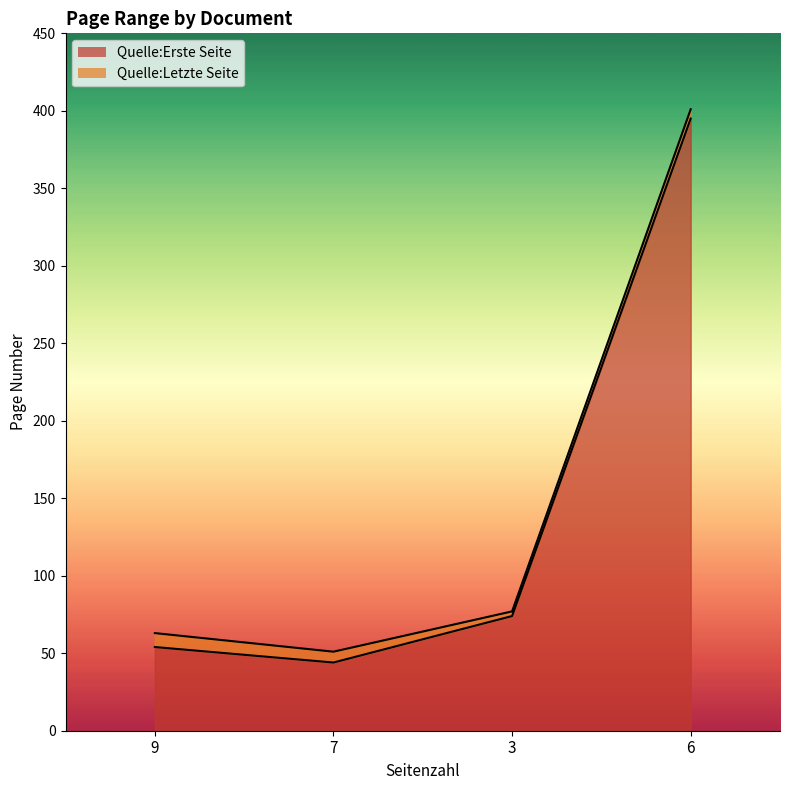

Which series has the largest total across all categories?

Quelle:Letzte Seite